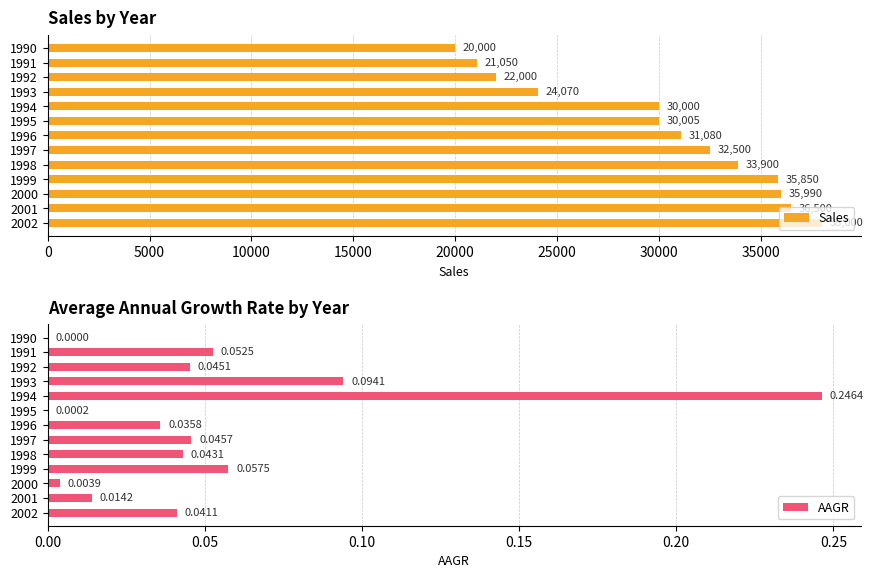

Reading left to right, list all the values displayed in this chart.

Sales: 20000.0	21050.0	22000.0	24070.0	30000.0	30005.0	31080.0	32500.0	33900.0	35850.0	35990.0	36500.0	38000.0
AAGR: 0.0	0.1	0.0	0.1	0.2	0.0	0.0	0.0	0.0	0.1	0.0	0.0	0.0